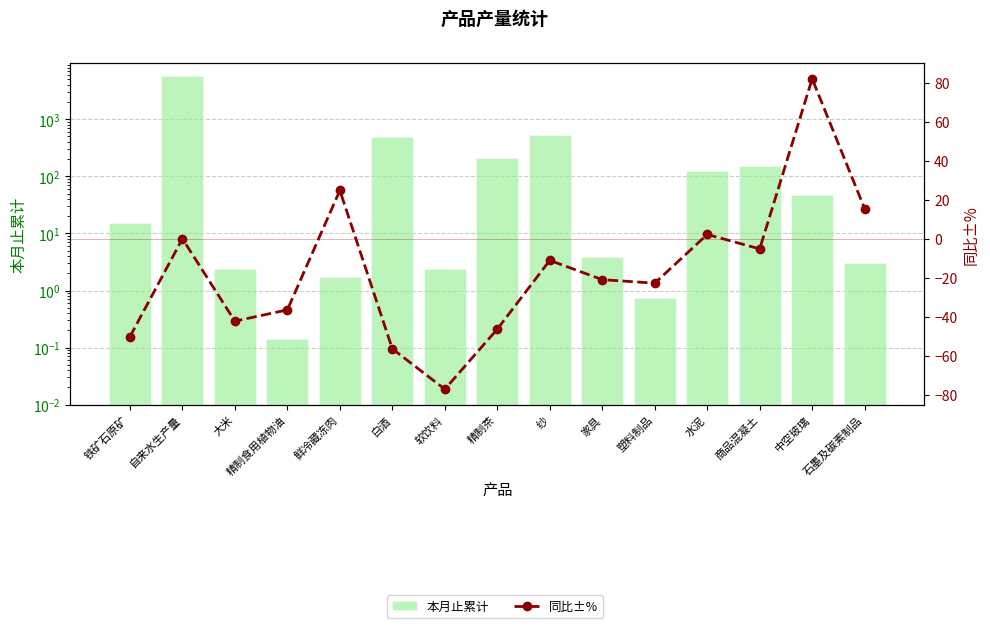

What is the value of the 本月止累计 bar at the 9th from the left?

539.0